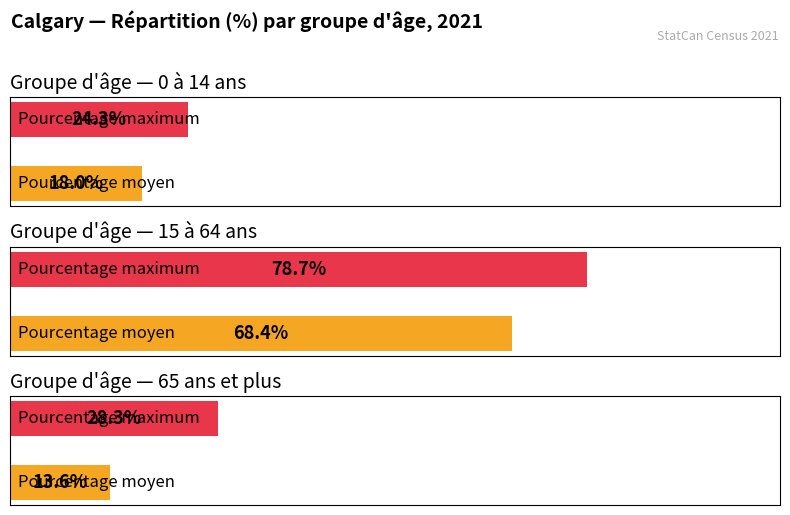

Between 65 ans et plus and 15 à 64 ans, which is larger?

15 à 64 ans